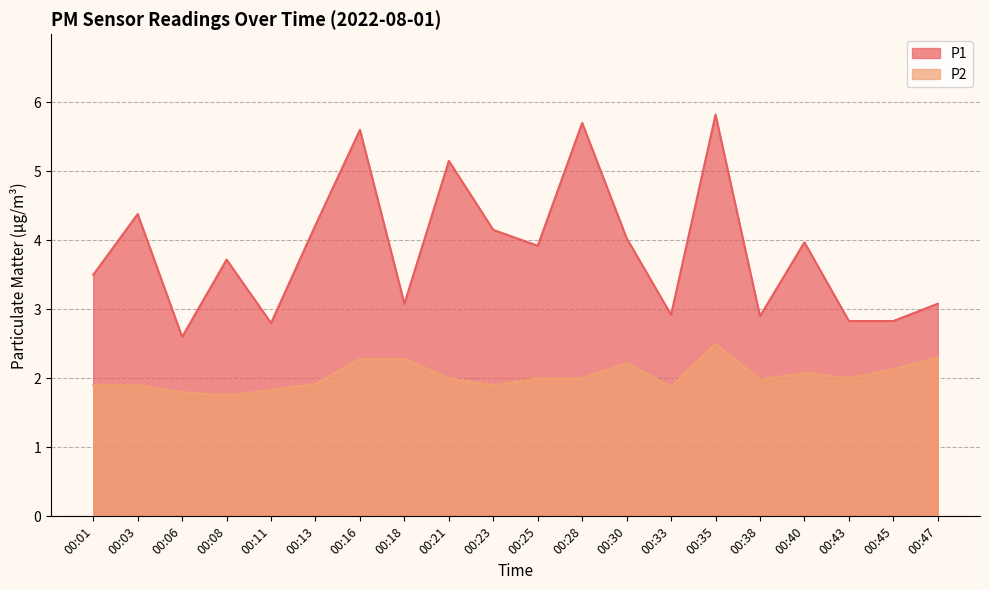

The value of P2 at 00:38 is 2.0. True or false?

True